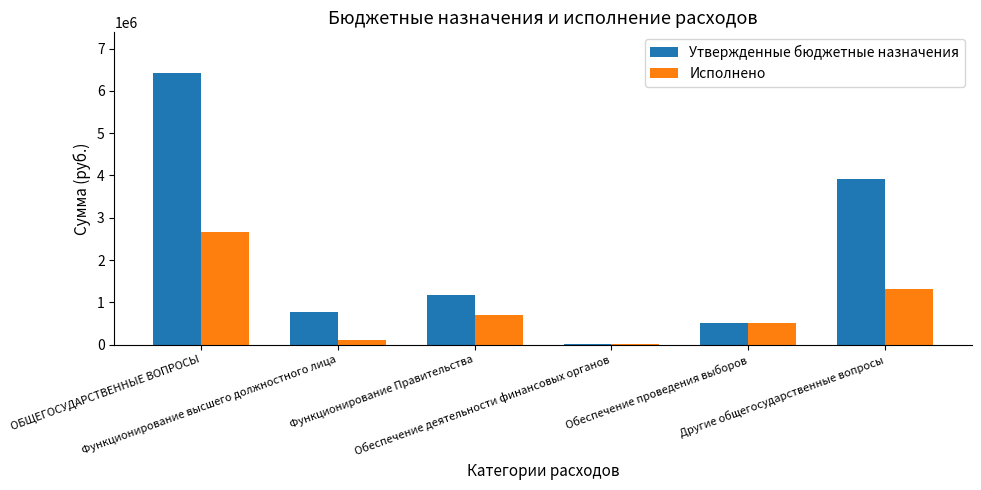

What is the highest value of the Исполнено series?

2662577.9